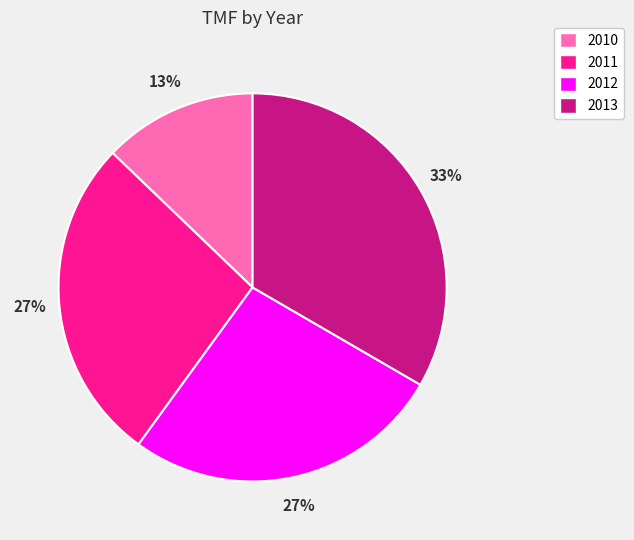

What is the ratio of the value at 2010 to the value at 2012?

0.5